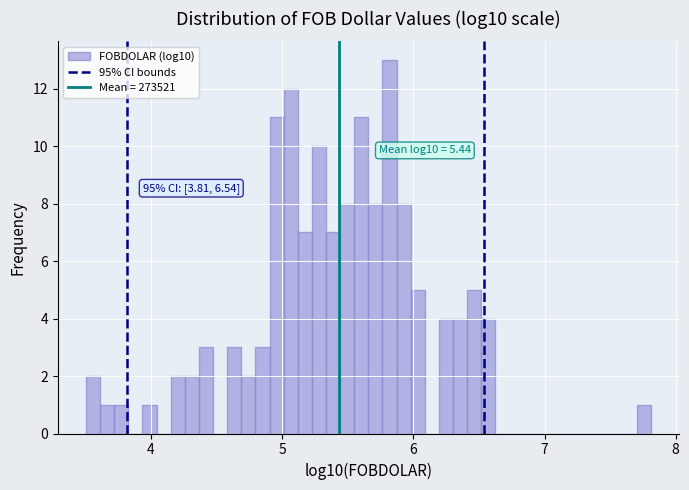

Read against the x-axis, roughly where is the centre of the tallest bar?

5.8